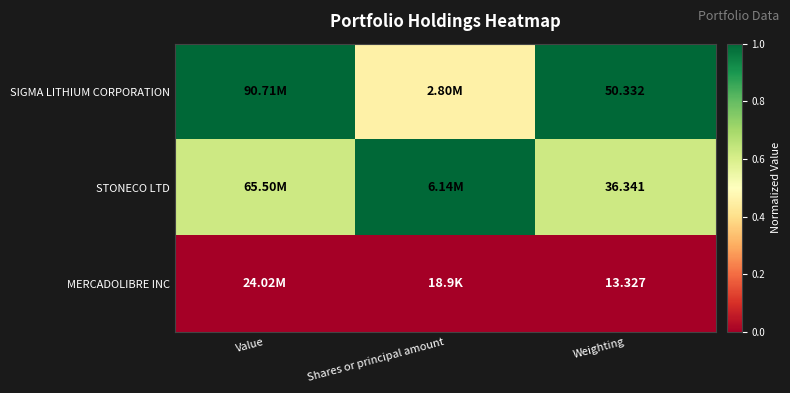

Rank the series at Weighting from highest to lowest value.

SIGMA LITHIUM CORPORATION, STONECO LTD, MERCADOLIBRE INC